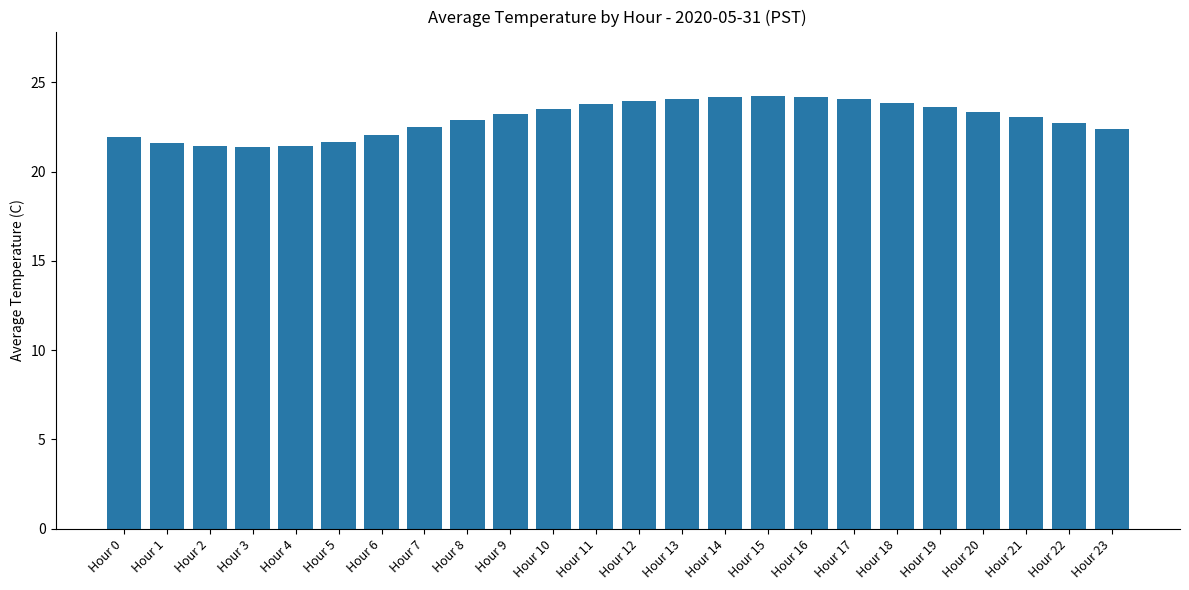

What is the sum of all values?

551.1